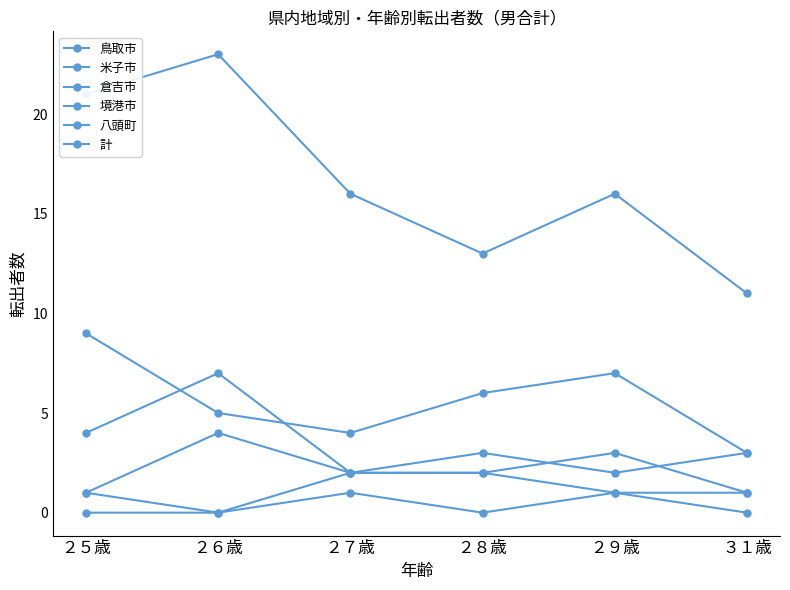

What is the sum of the 鳥取市 values at ２６歳 and ３１歳?

8